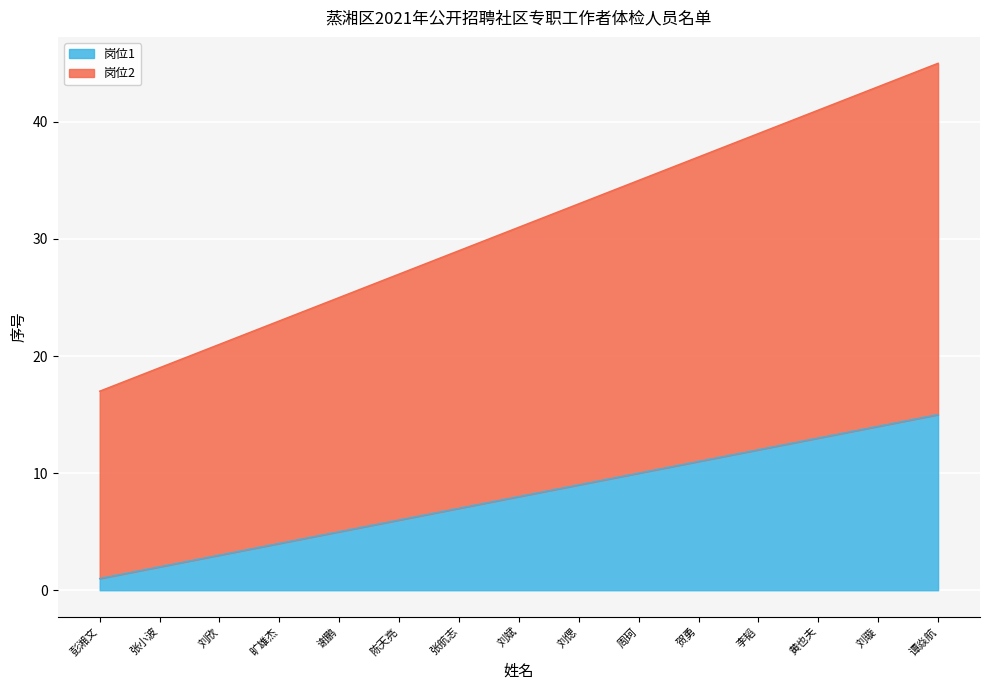

At which label is 岗位1 closest to 8?

刘斌